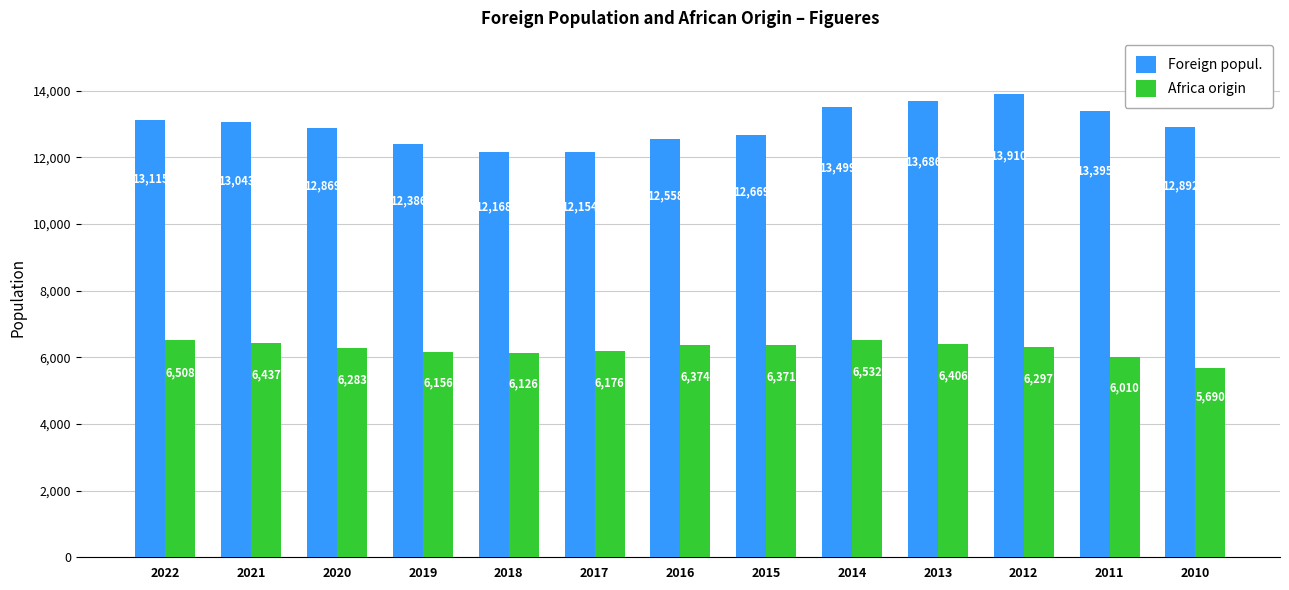

Rank the series by their maximum value, from highest to lowest.

Foreign popul., Africa origin